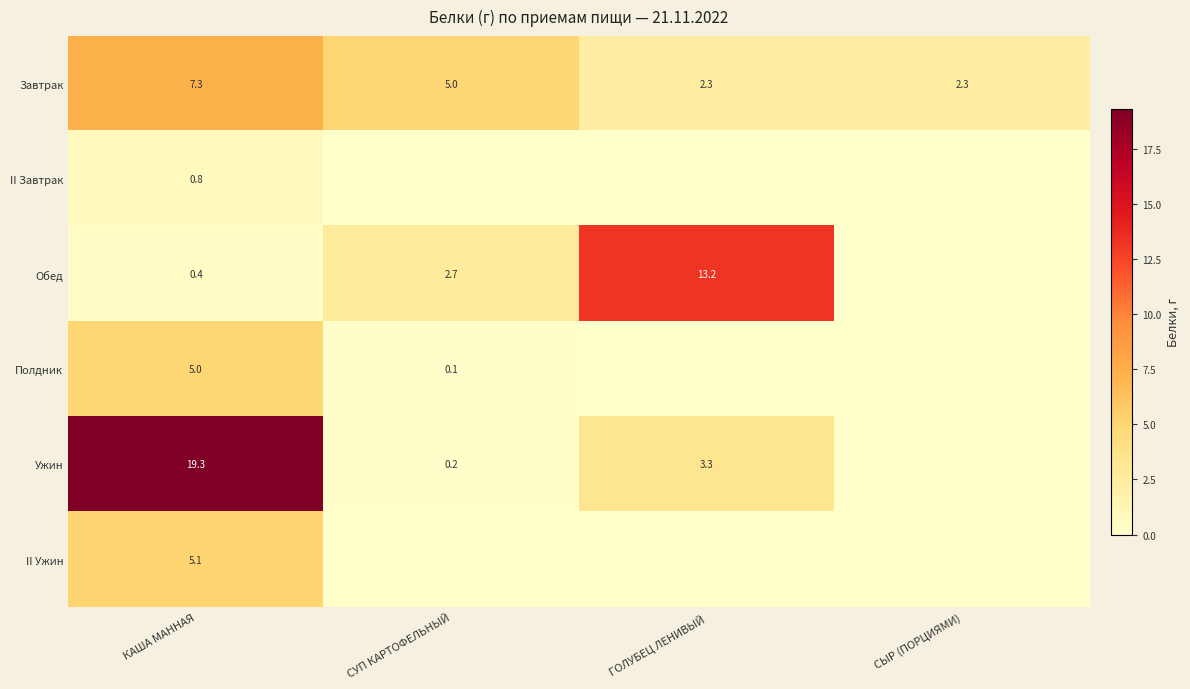

What is the difference between the Полдник values at СУП КАРТОФЕЛЬНЫЙ and КАША МАННАЯ?

4.9